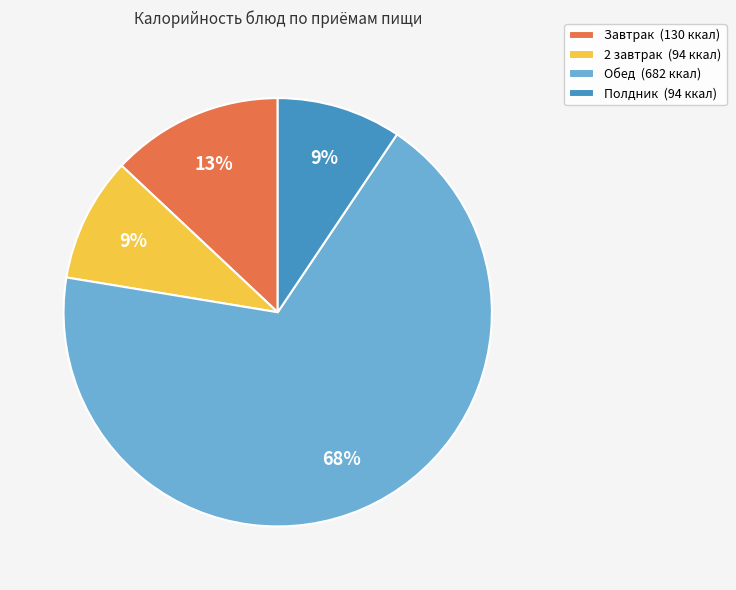

To the nearest percent, what is the average slice percentage?

25%